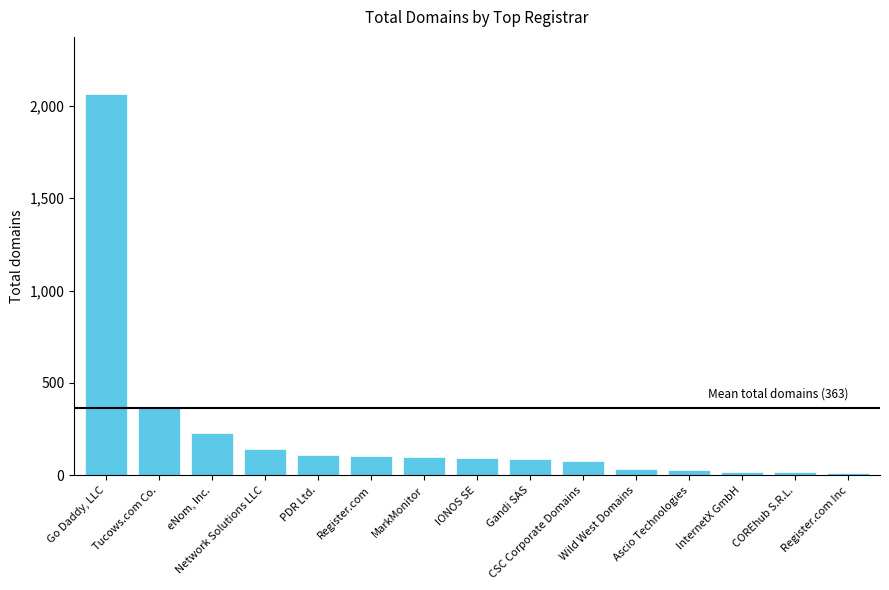

What is the maximum value shown in the chart?

2063